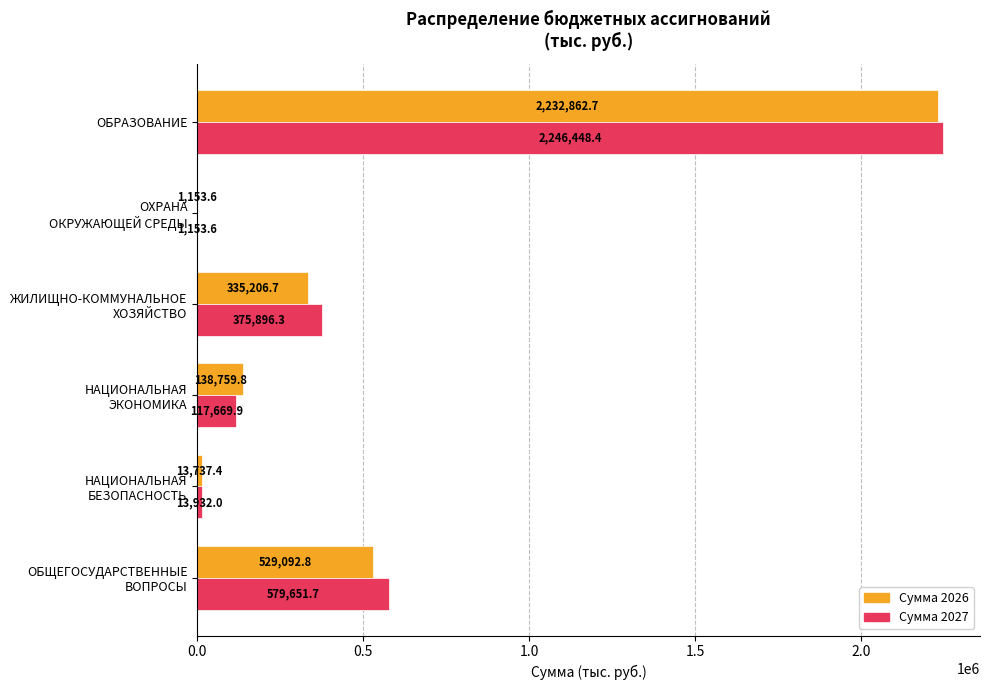

At which category is the sum across all series the highest?

ОБРАЗОВАНИЕ